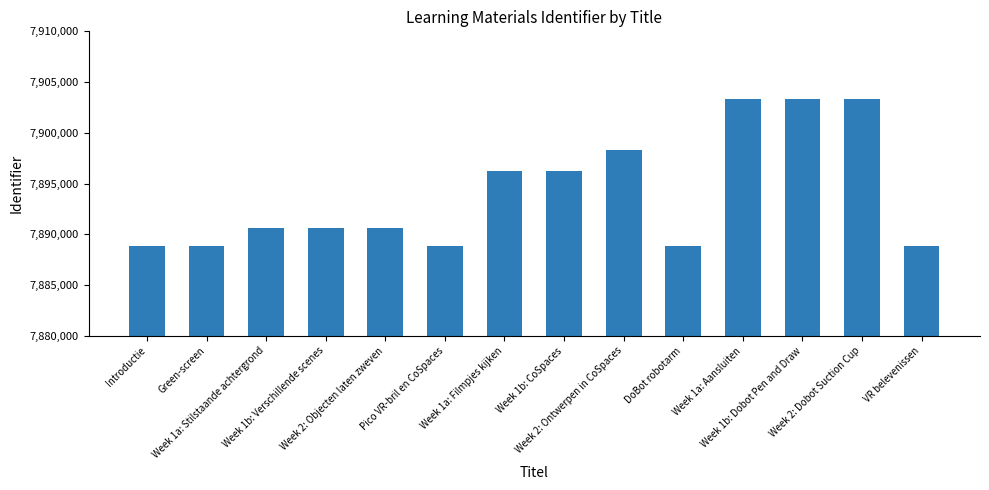

The chart shows a value of 7888874 at Pico VR-bril en CoSpaces. True or false?

True